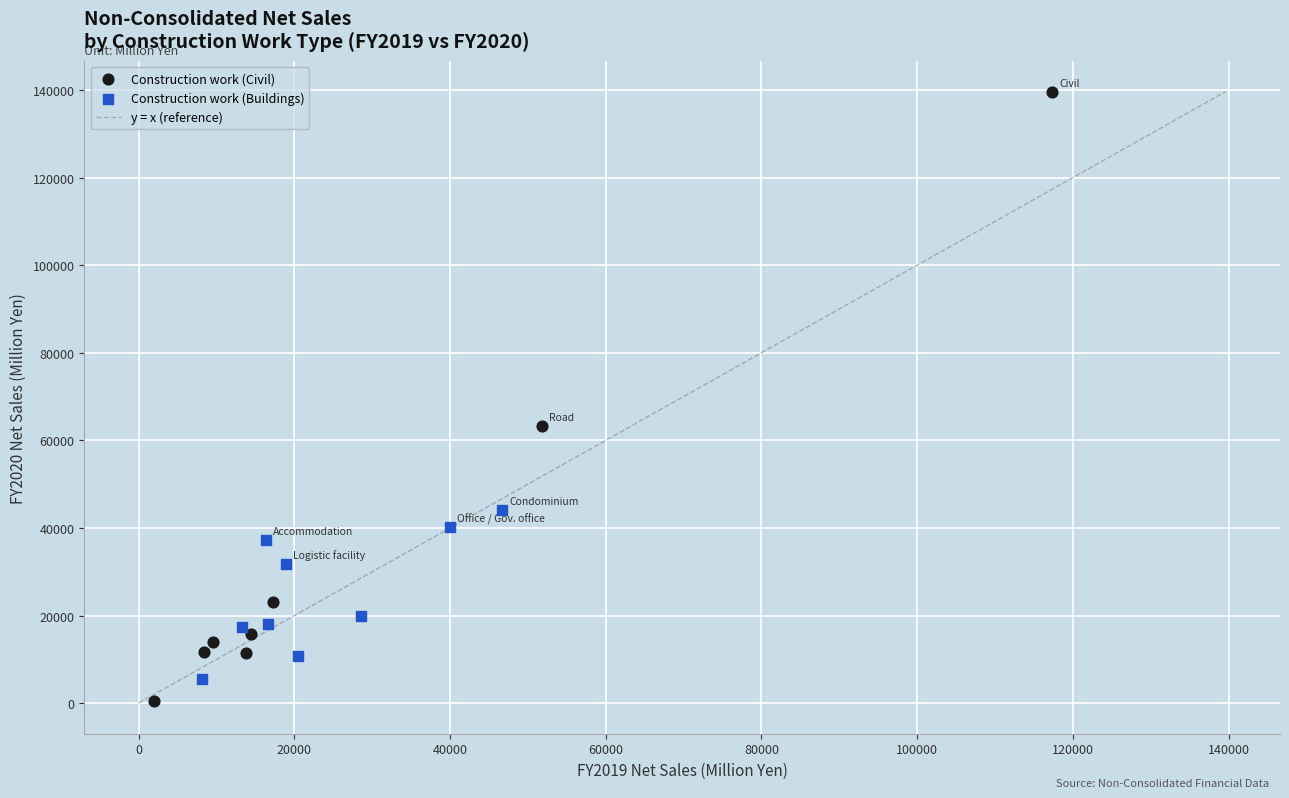

Which series has the largest Y range (max minus min)?

Construction work (Civil)